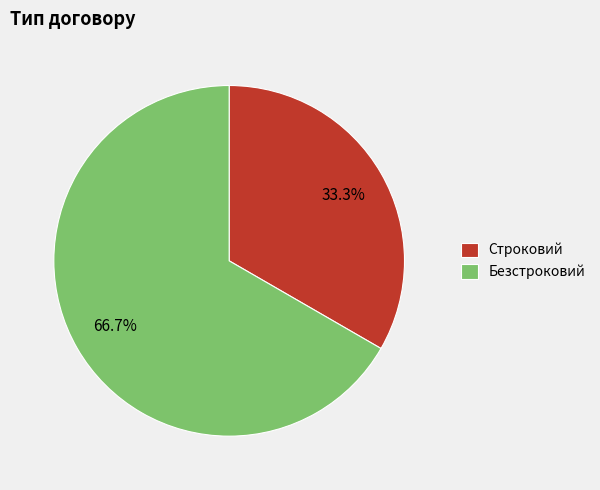

Rank the categories by value from highest to lowest.

Безстроковий, Строковий